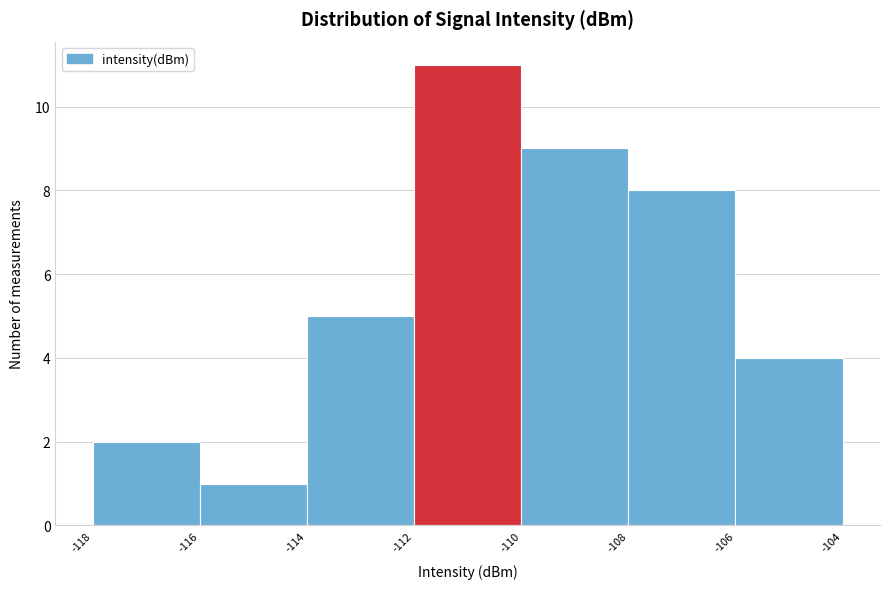

How tall is the bar that spans -116 to -114 on the x-axis? The values are not printed on the chart, so give them approximately, as read against the axis.

1